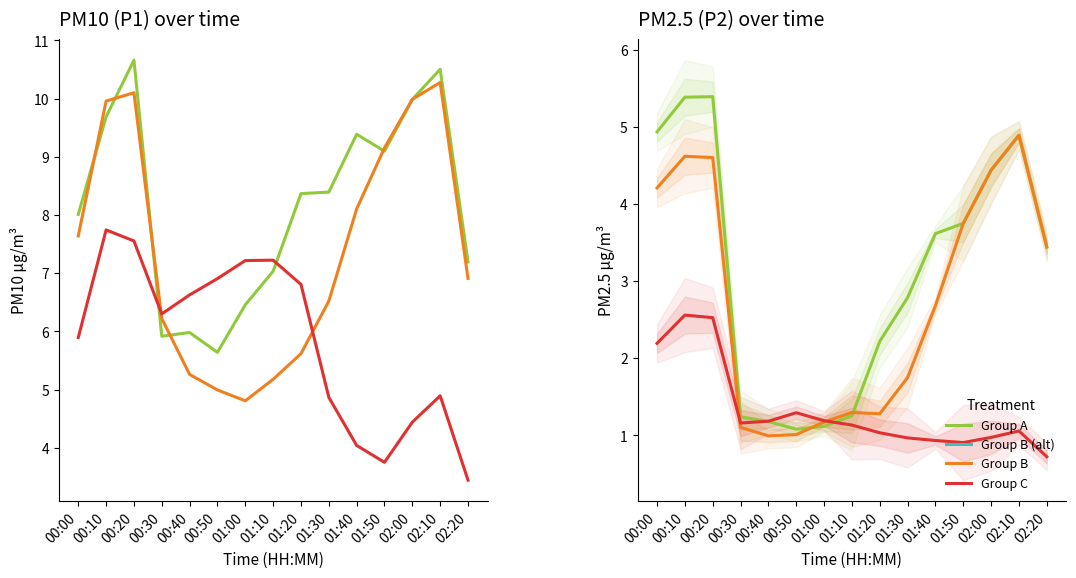

At which label does Group B first exceed 2?

00:00